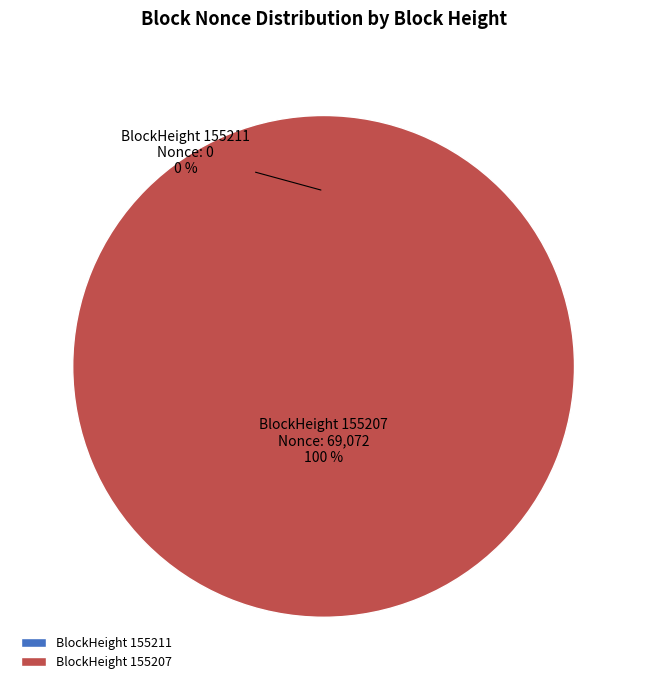

To the nearest percent, what is the combined percentage of 155207 and 155211?

100%